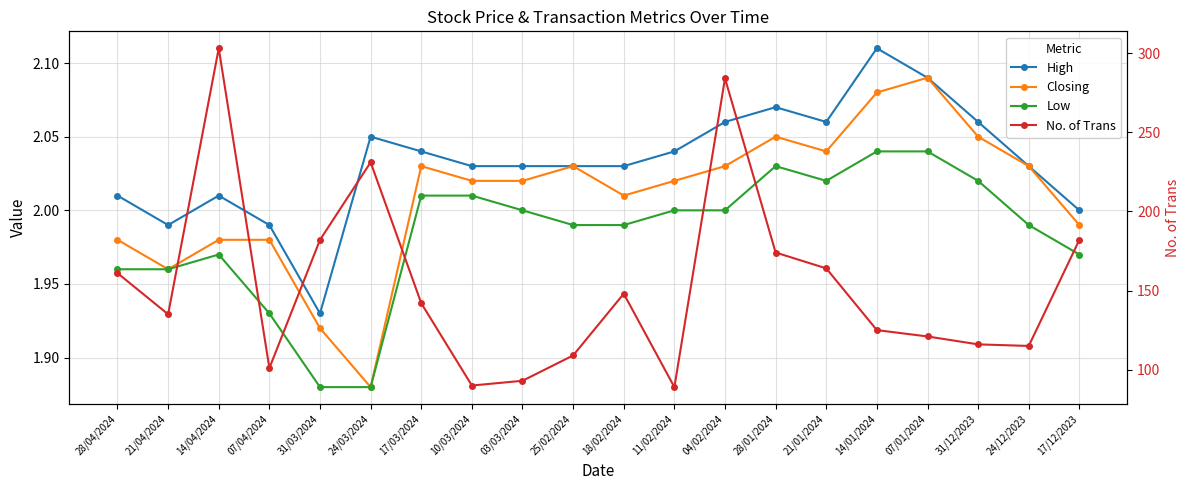

In Closing, how many points are higher than both neighbors (excluding endpoints)?

4